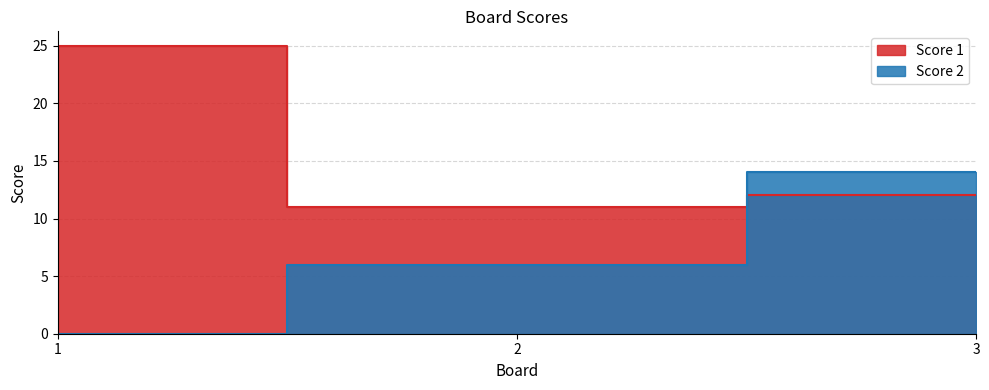

Is it true that Score 1 equals 12 at 3?

True